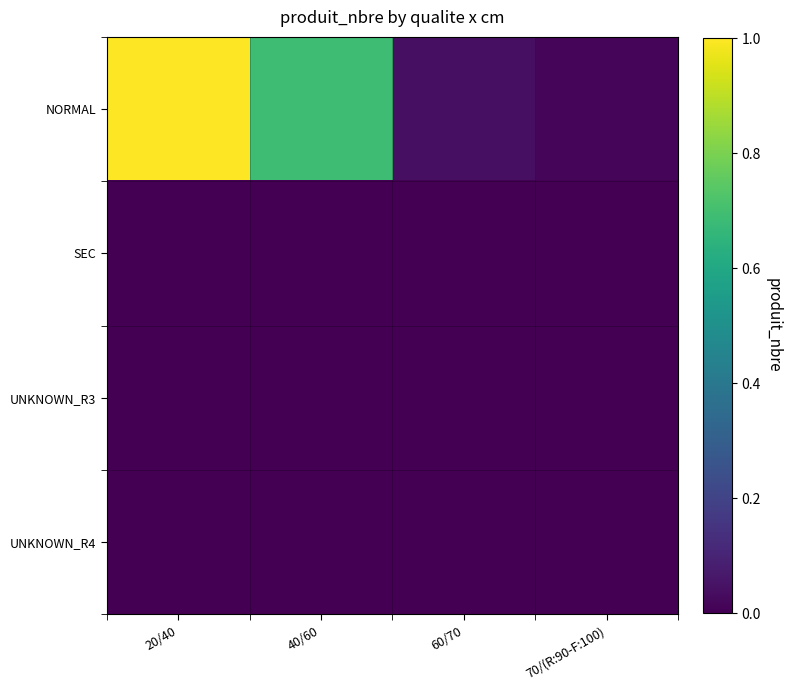

Which series has the largest total across all categories?

NORMAL